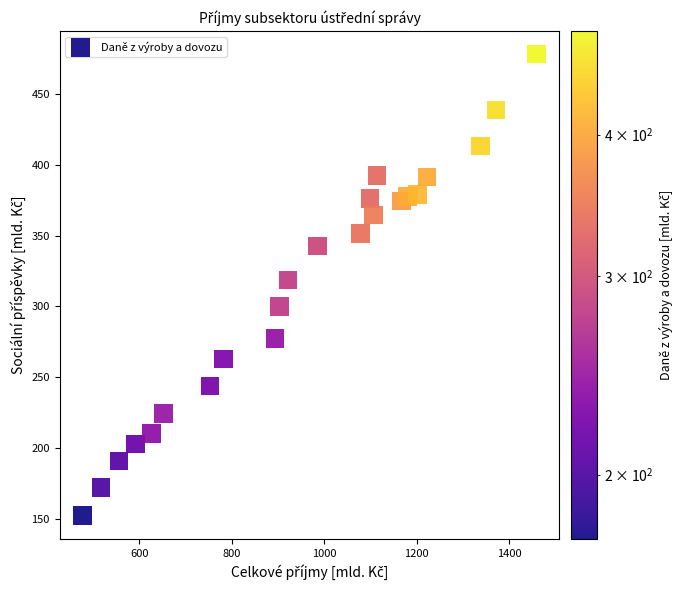

What Y value in the scatter plot is closest to 315?

318.7